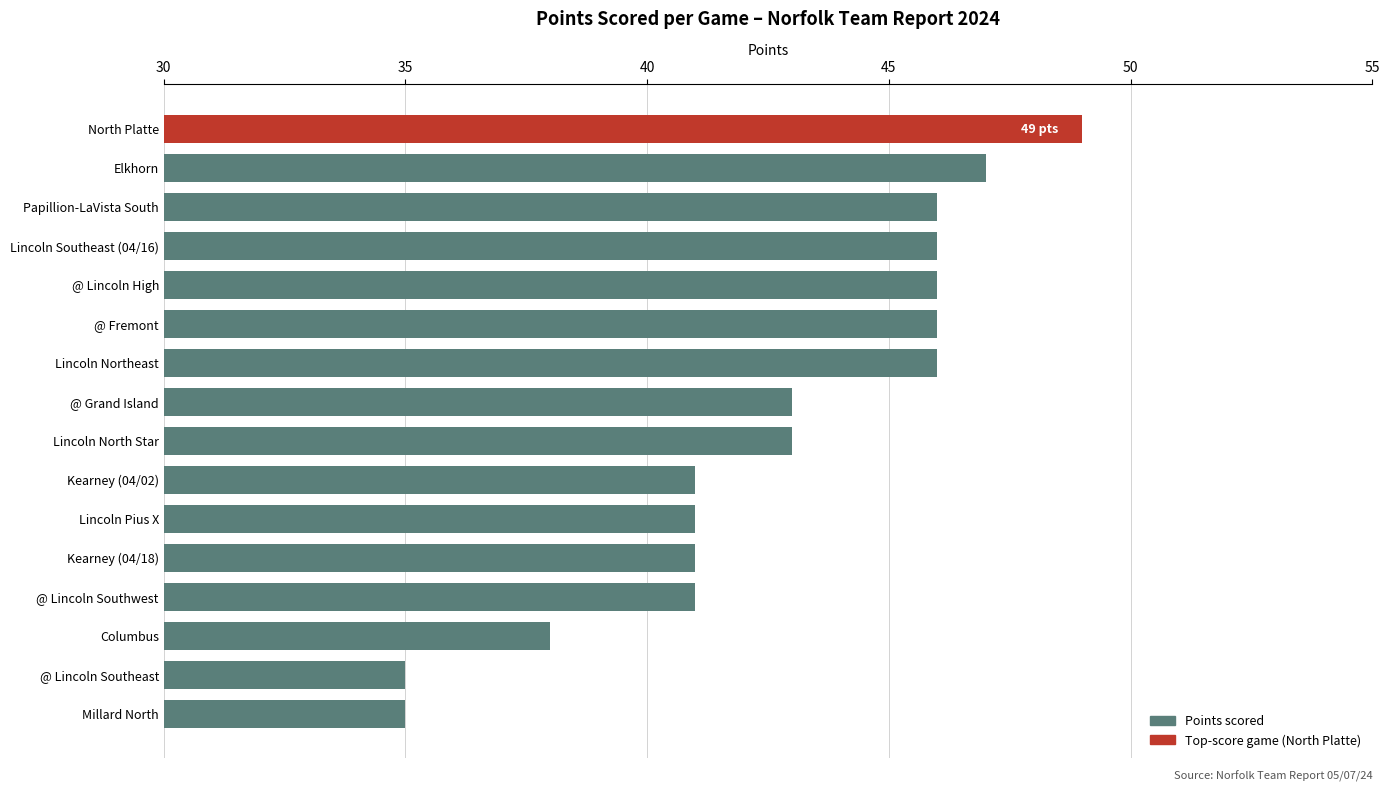

True or false: the data shows 64 at @ Lincoln Southwest.

False